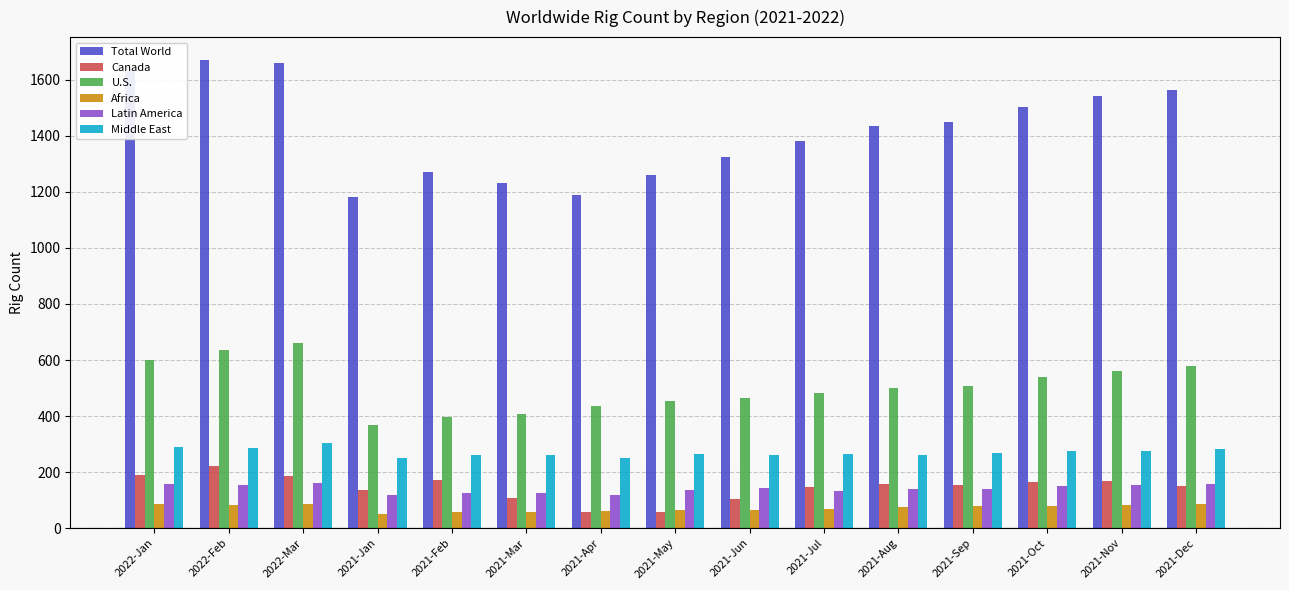

What is the label of the 12th bar from the left?

2021-Sep